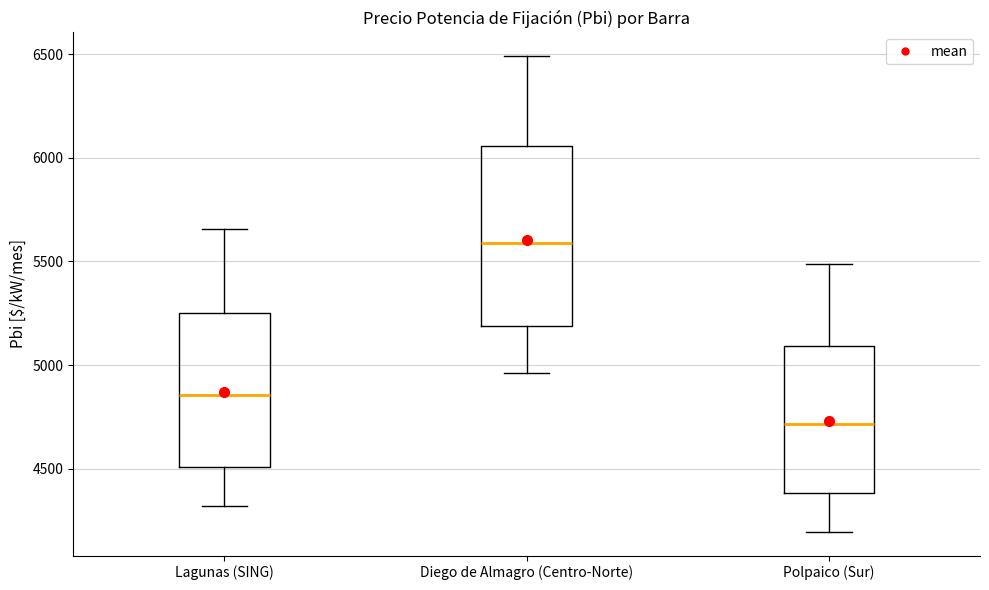

Where does the median line of the box for Polpaico (Sur) sit on the y-axis? The values are not printed on the chart, so give them approximately, as read against the axis.

4700